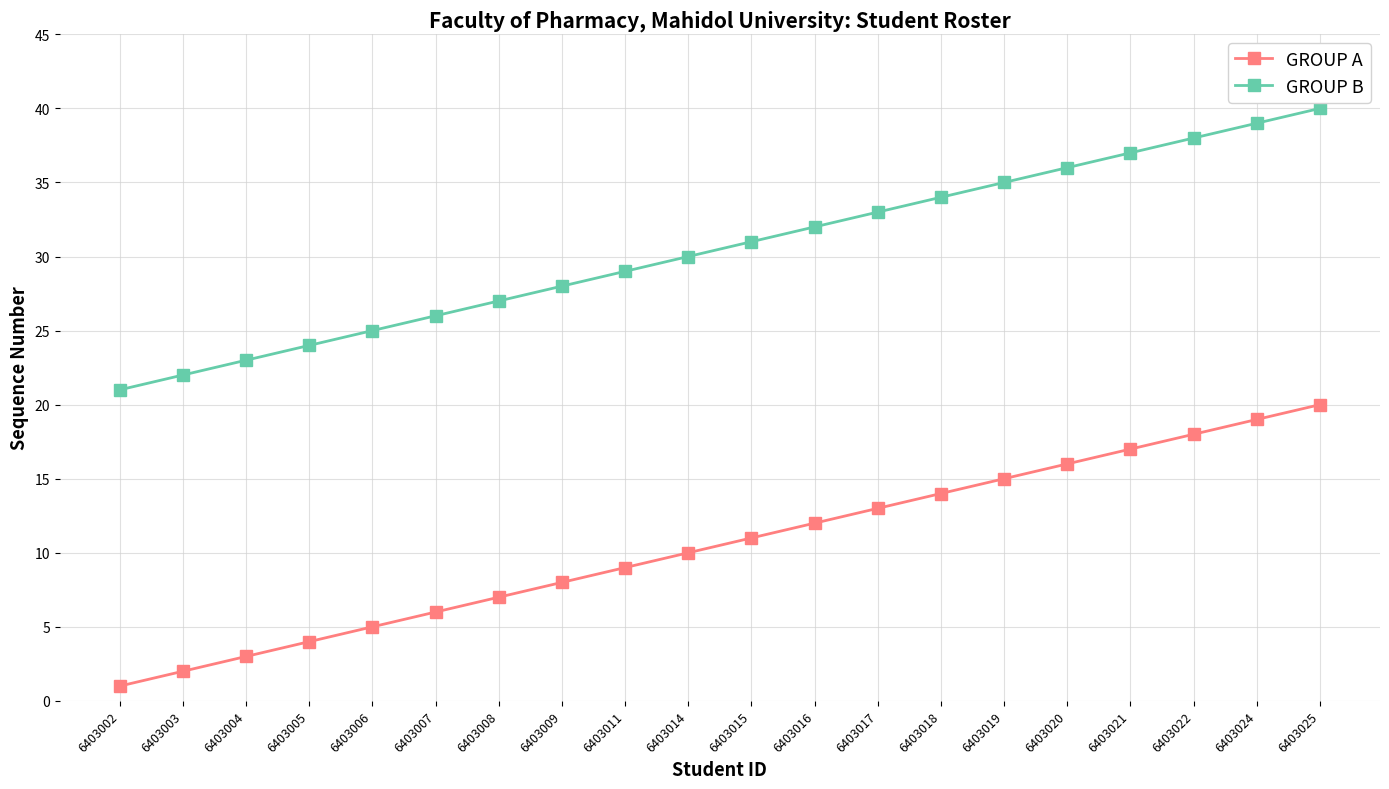

True or false: GROUP A and GROUP B intersect in this chart.

False